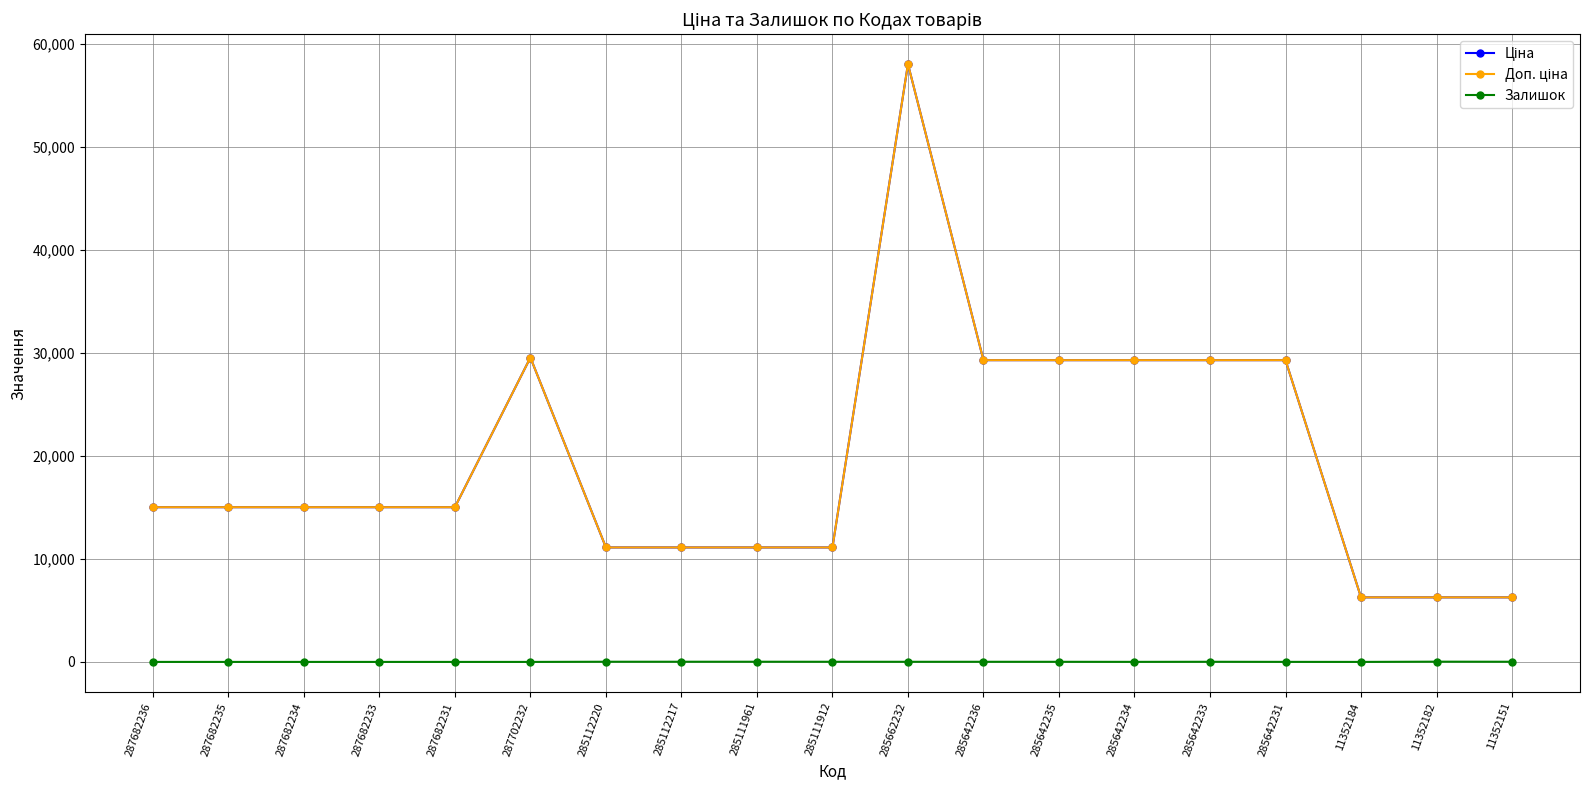

At which category does the chart reach its minimum across all series?

287682236